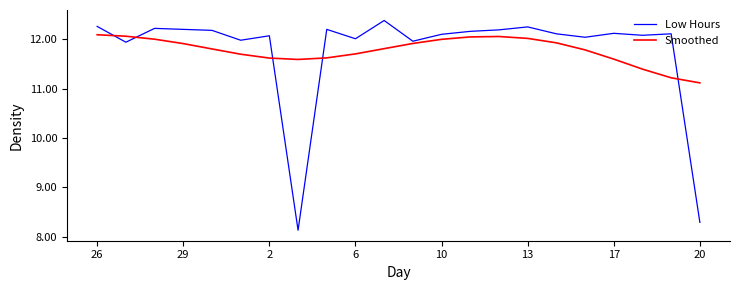

What is the sum of all Low Hours values?

259.0